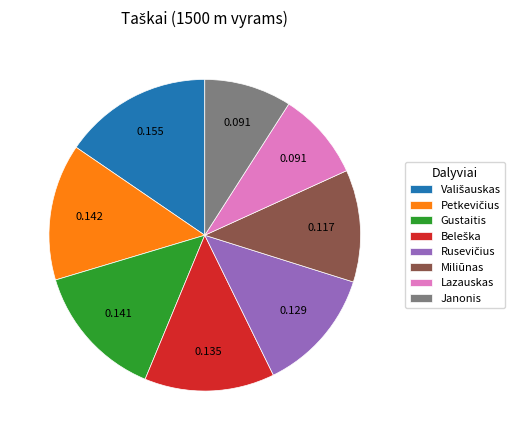

Is there any slice that represents more than half of the pie?

No